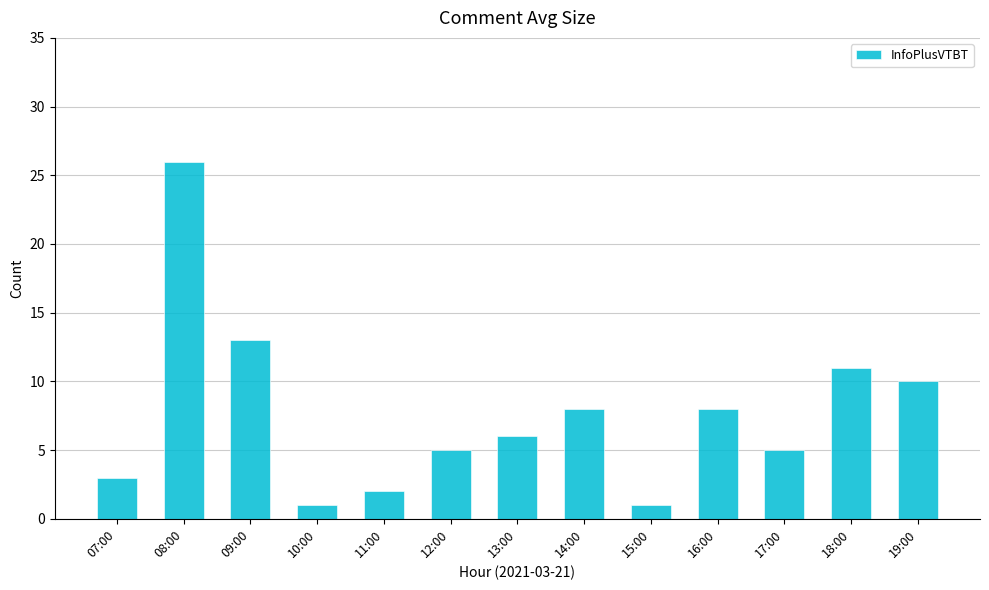

What is the label of the 3rd bar from the left?

09:00